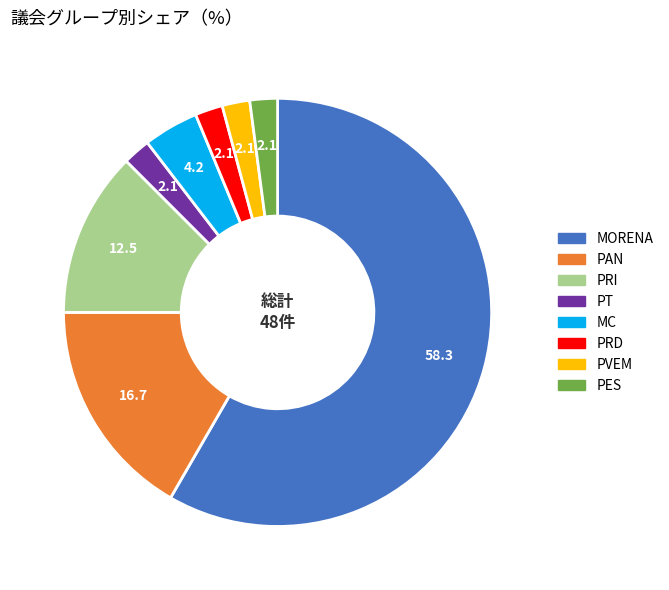

Does any single category account for the majority?

Yes